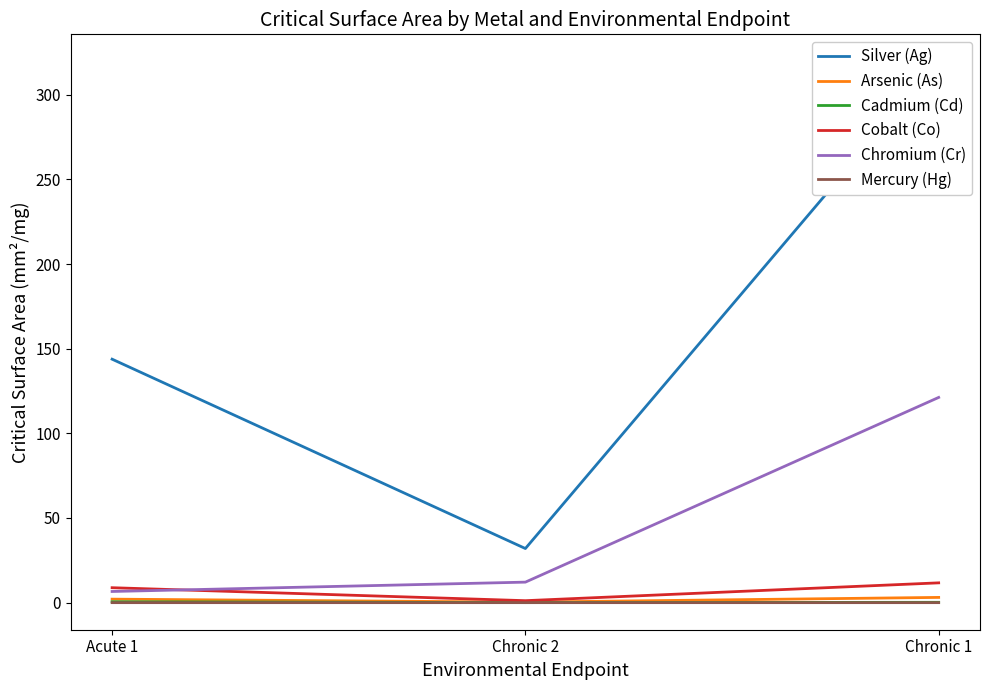

List the series in order of their peak value, highest first.

Silver (Ag), Chromium (Cr), Cobalt (Co), Arsenic (As), Cadmium (Cd), Mercury (Hg)